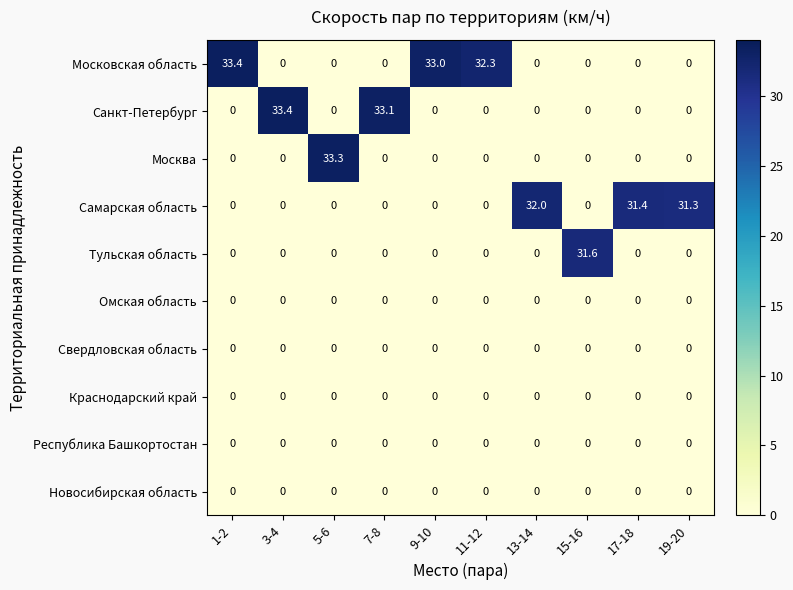

Which series changed the most between 9-10 and 19-20?

Московская область